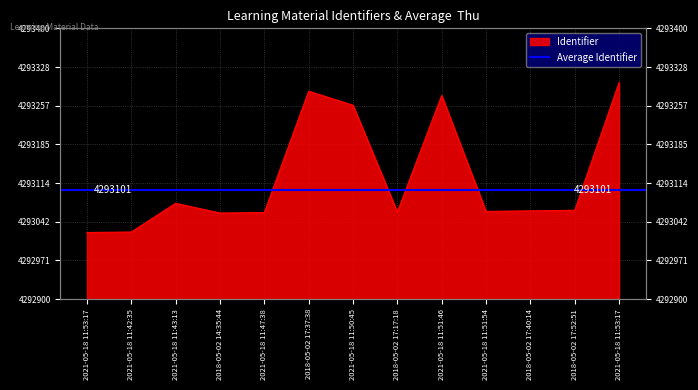

Approximately how many times larger is the value at 2021-05-18 11:53:17 compared to 2021-05-18 11:51:54?

1.0